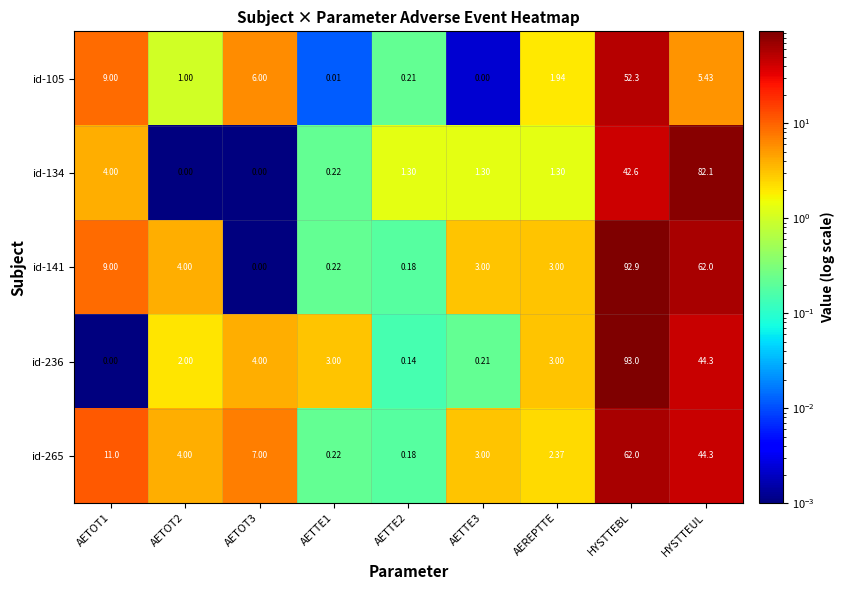

Is the value of id-134 at AETTE2 greater than the value of id-265 at AETTE2?

Yes